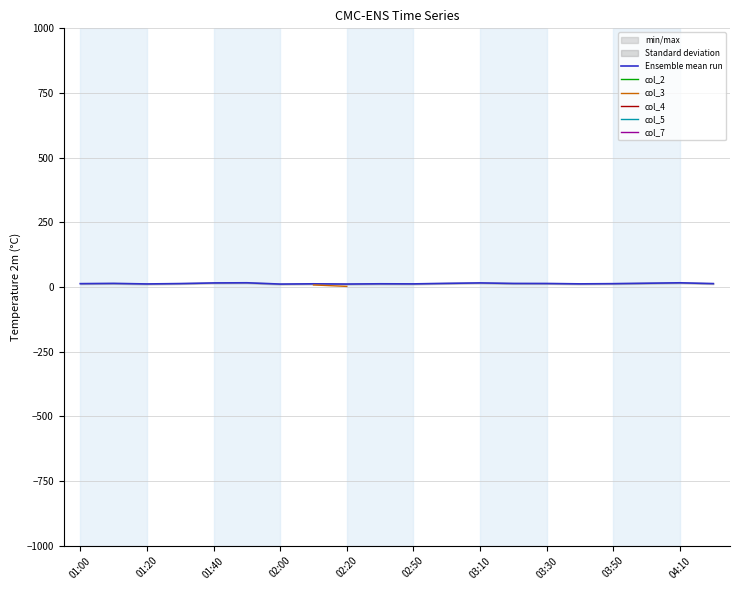

True or false: col_5 and col_2 intersect in this chart.

False